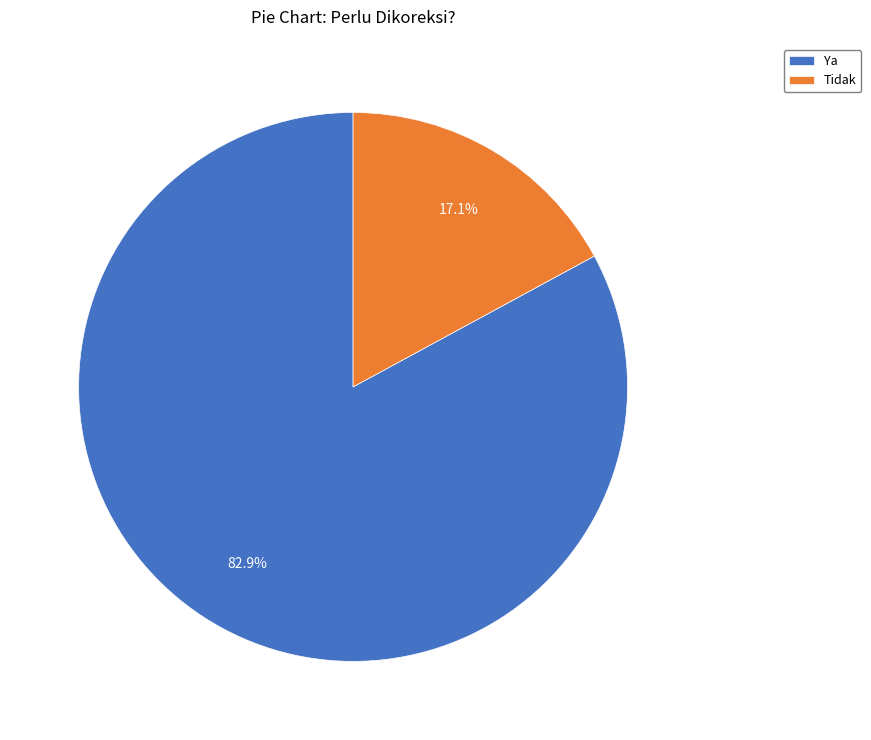

To the nearest percent, what percentage of the pie is Ya?

83%